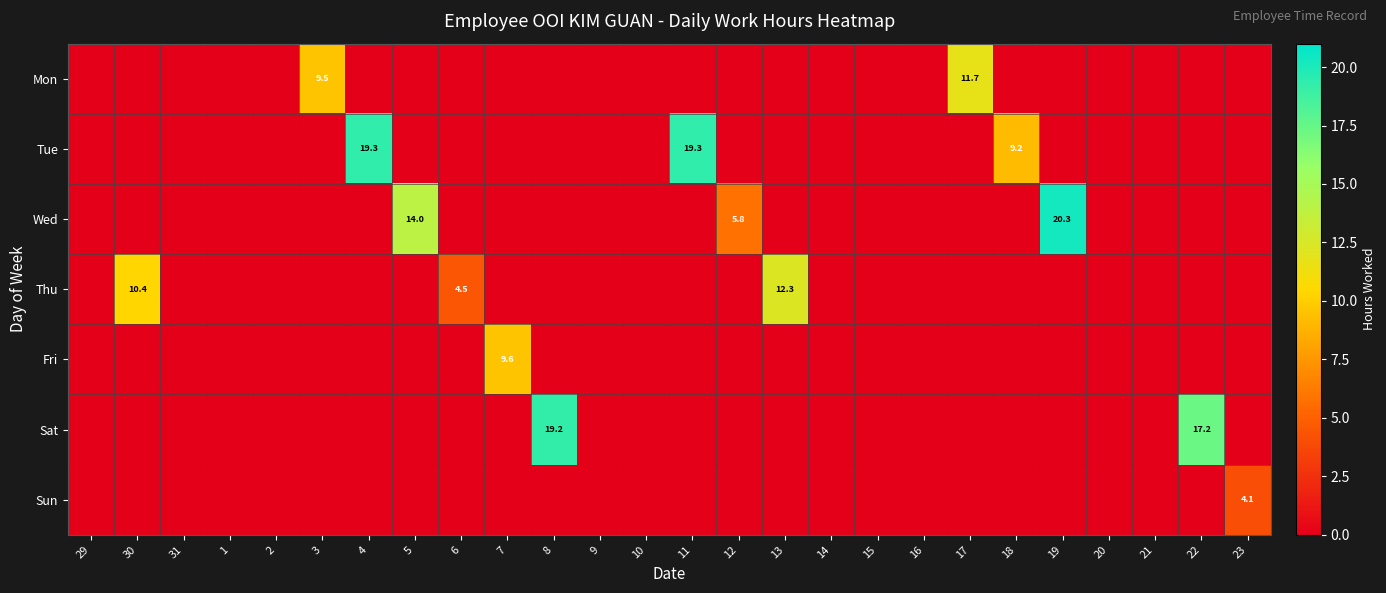

Count the number of data series in this chart.

7